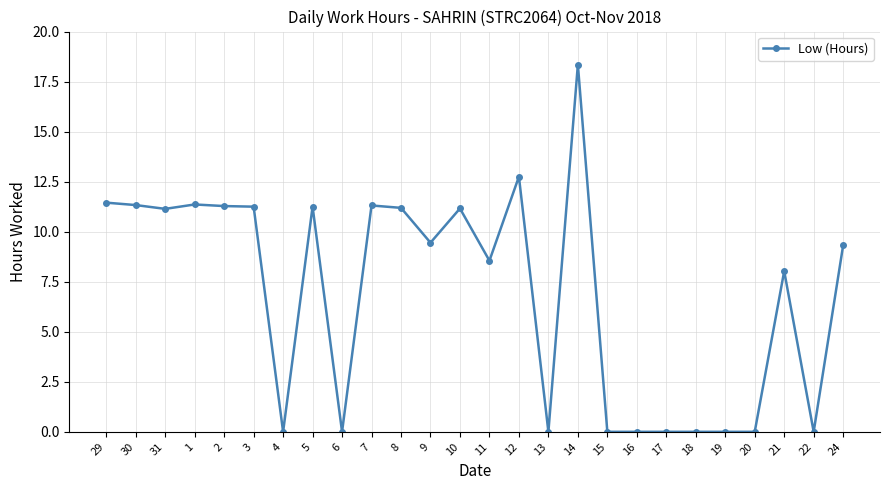

What is the sum of all values?

179.2